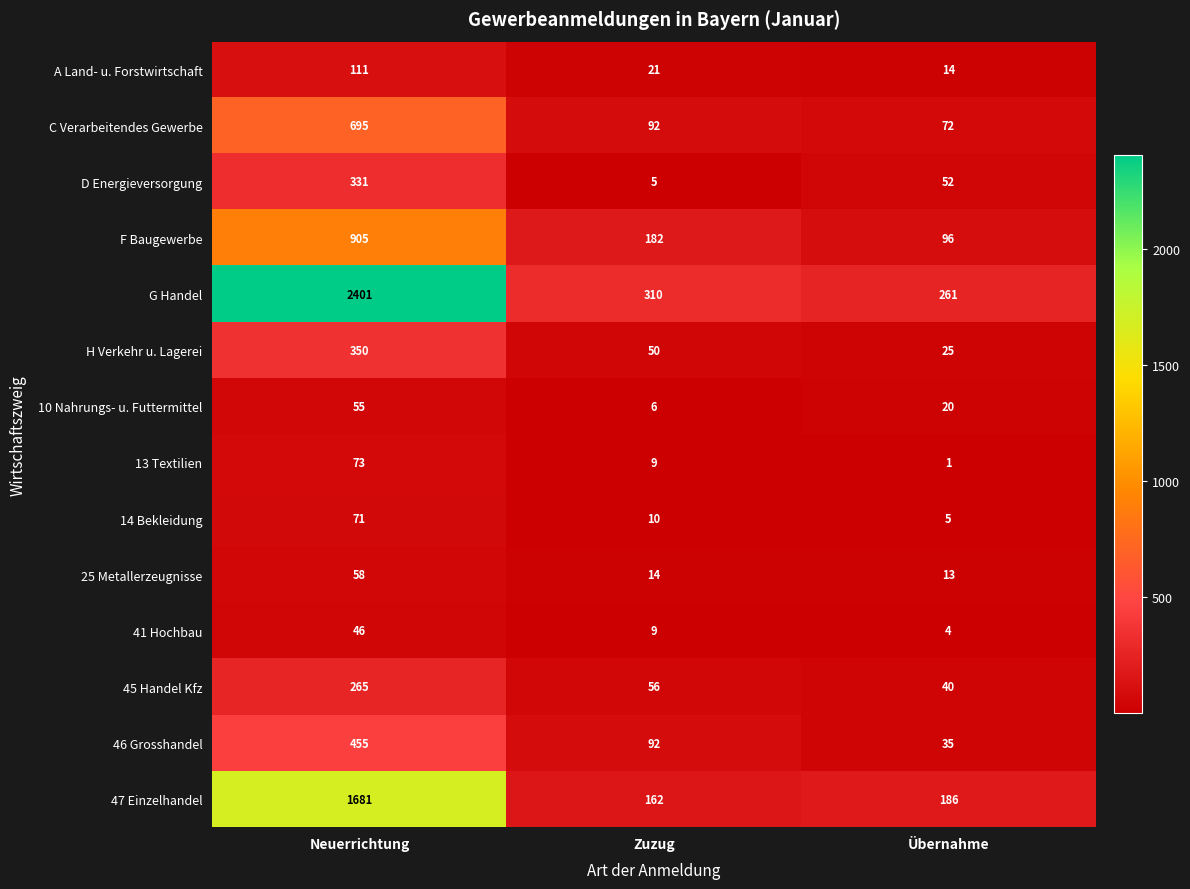

Which series has the largest total across all categories?

G Handel